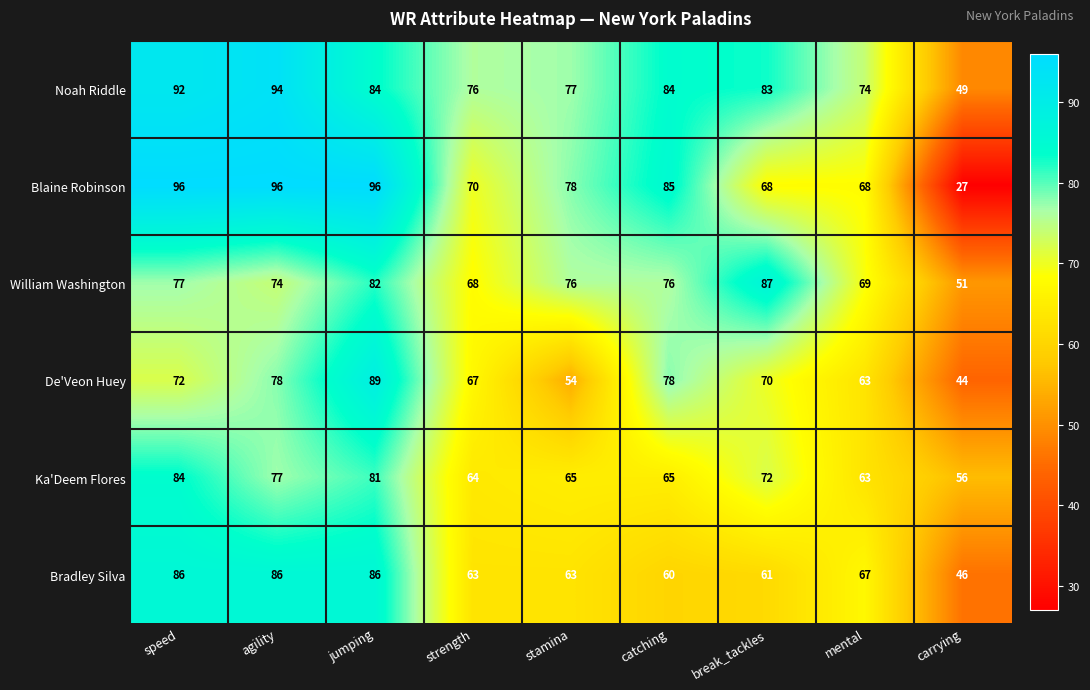

At which label is Bradley Silva closest to 66?

mental